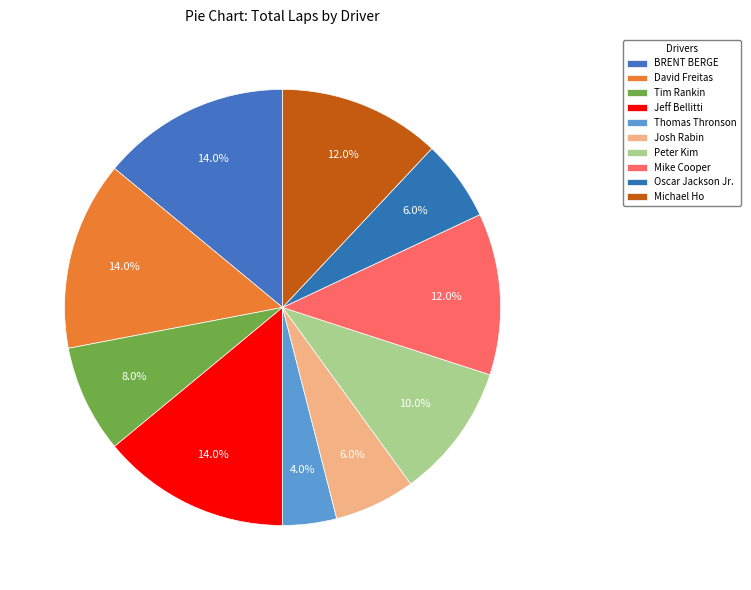

How many segments does this pie chart have?

10